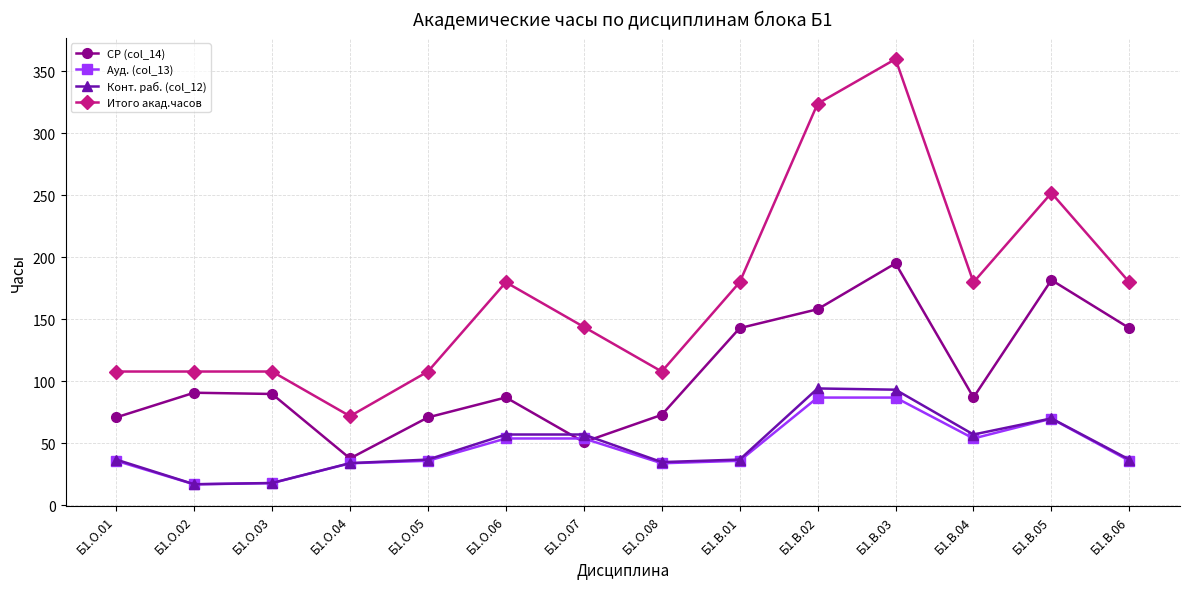

What is the difference between the maximum and minimum values in the Ауд. (col_13) series?

70.0